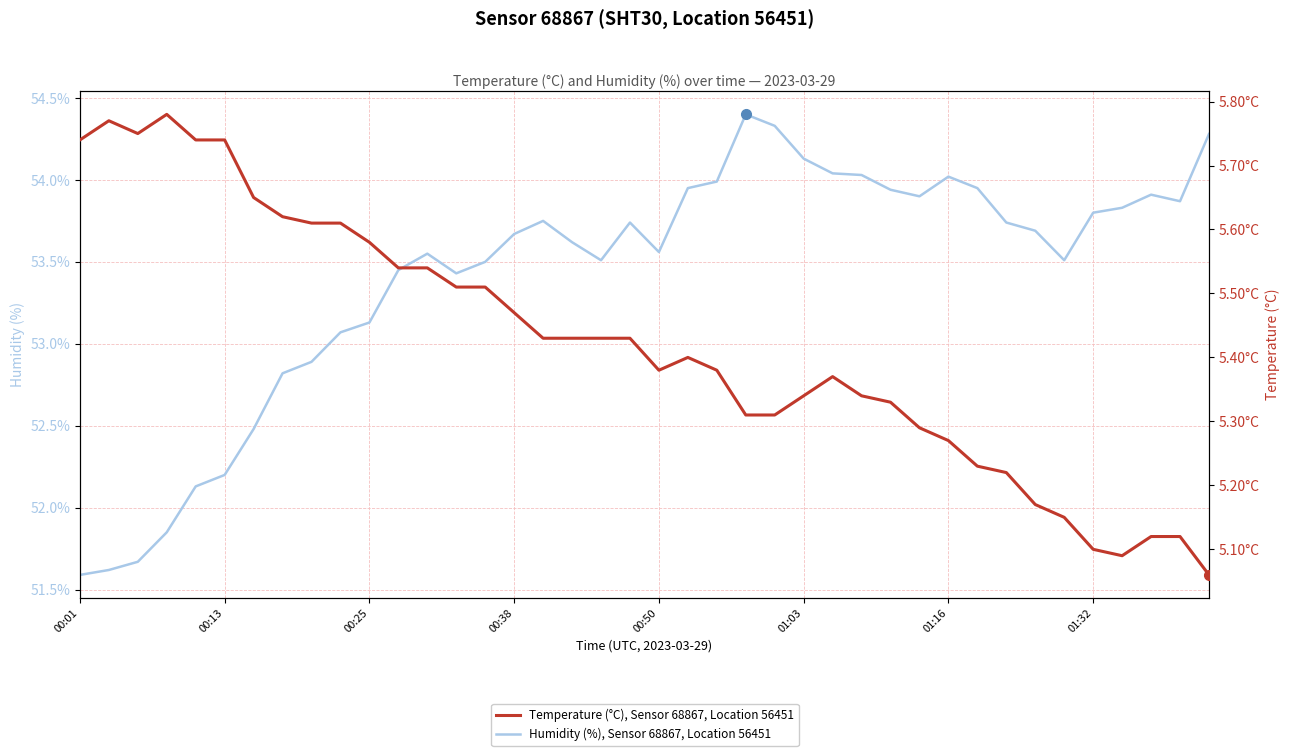

Is the value of Humidity (%), Sensor 68867, Location 56451 at 29 greater than the value of Temperature (°C), Sensor 68867, Location 56451 at 20?

Yes